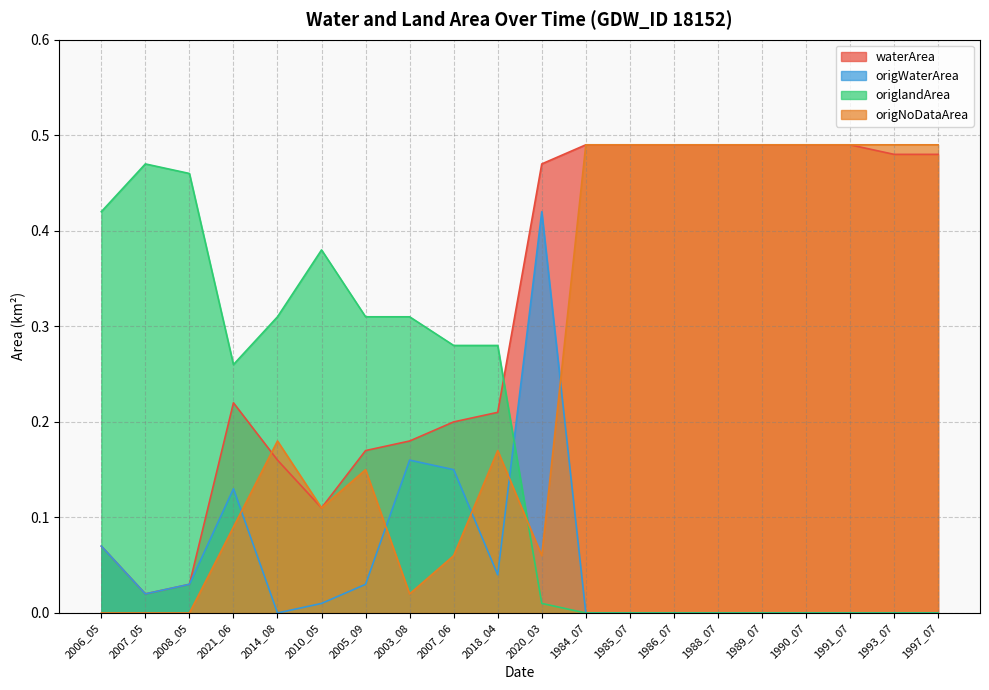

Which series has the largest range (max minus min)?

origNoDataArea